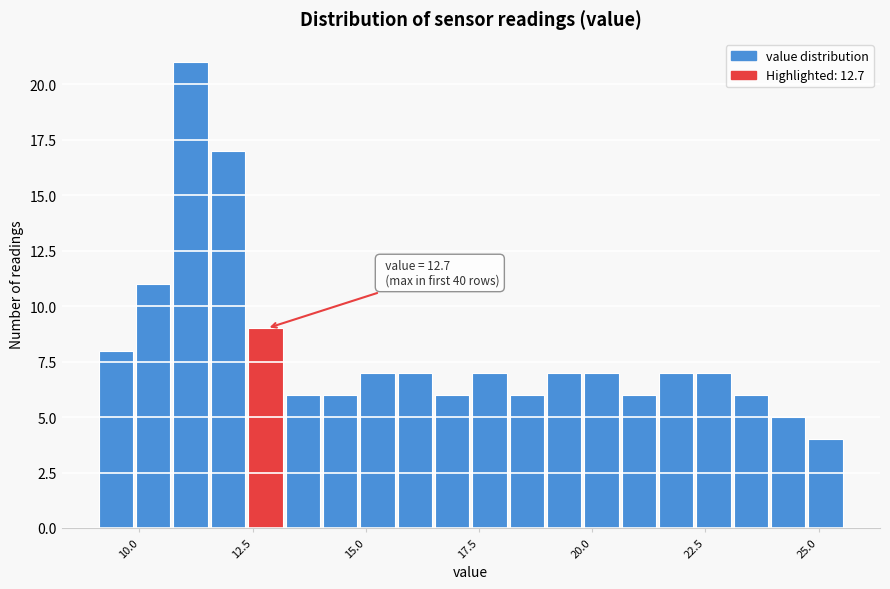

Around what value on the x-axis is the tallest bar? Give the approximate position of its centre, as read against the axis.

11.0